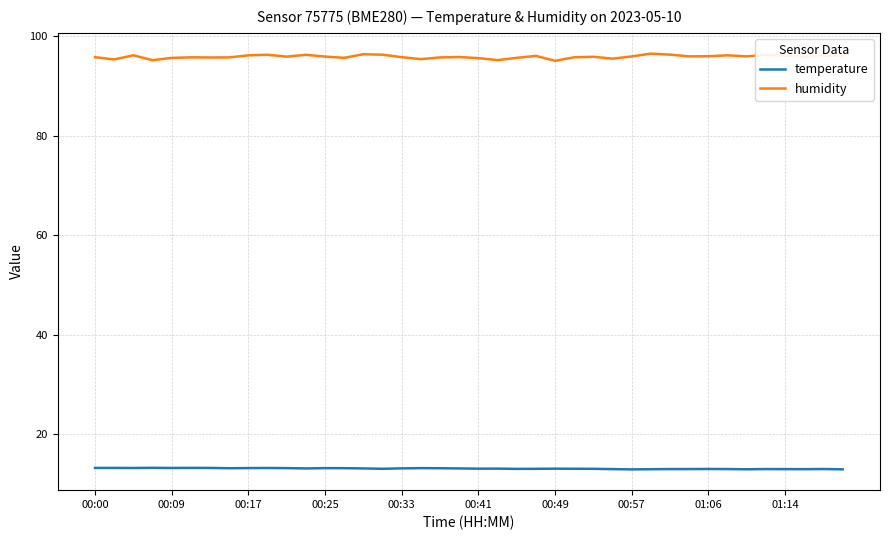

At how many categories does at least one series exceed 79?

40